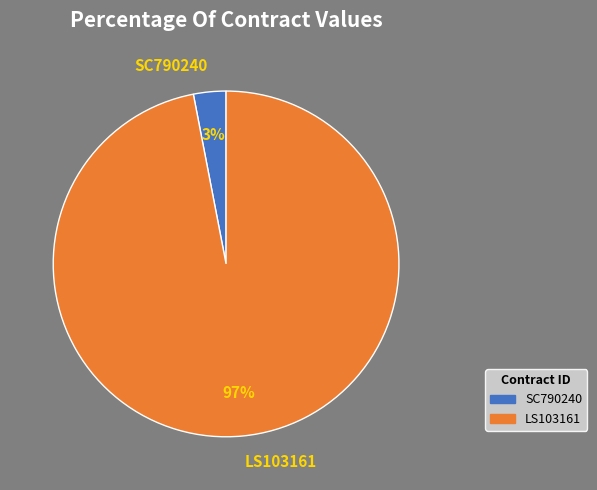

To the nearest percent, what portion does SC790240 represent?

3%